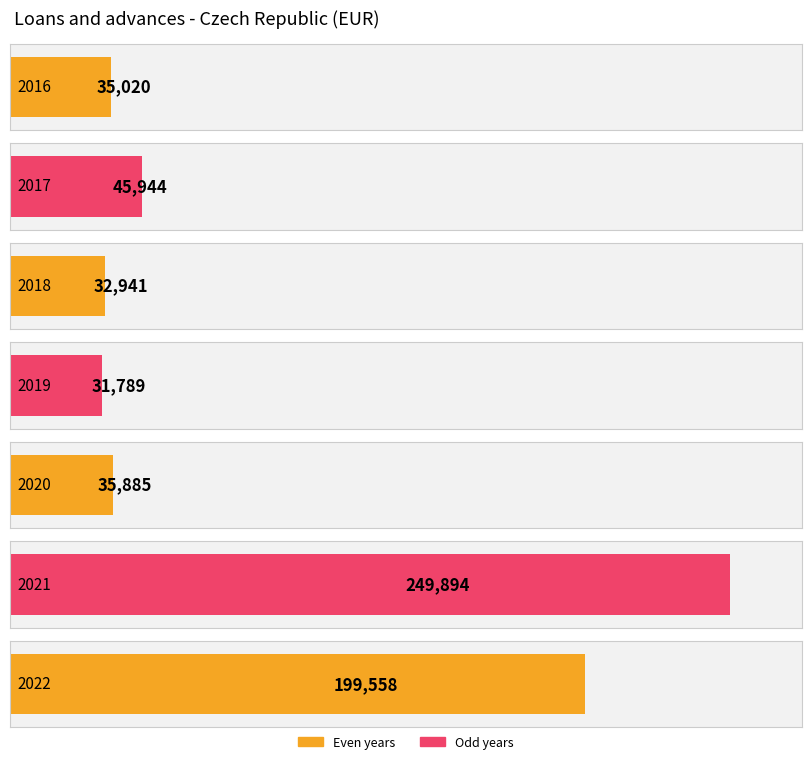

What is the difference between the second highest and second lowest values?

166617